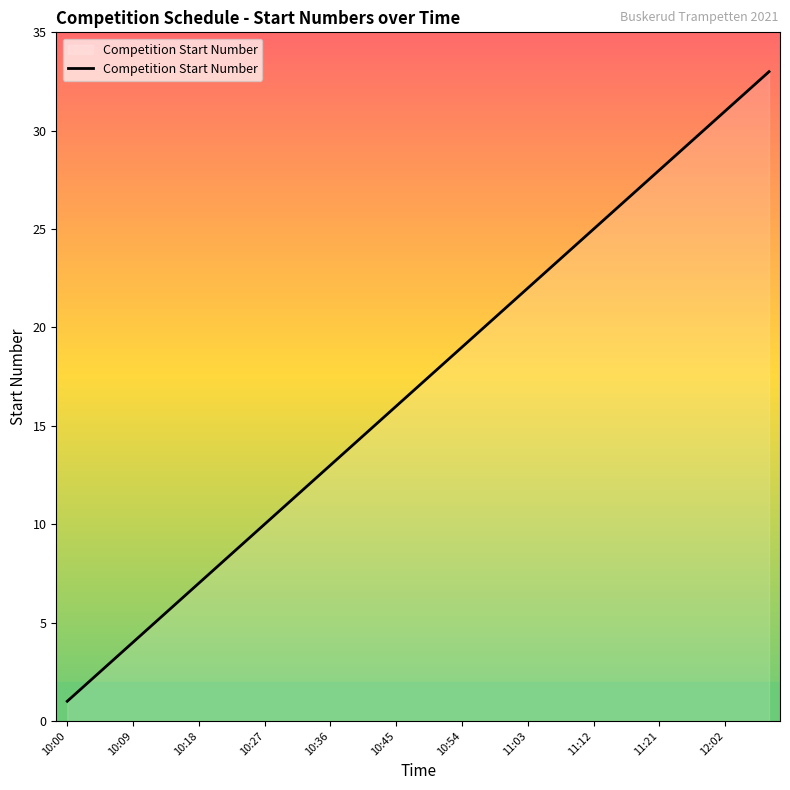

What is the smallest value displayed?

1